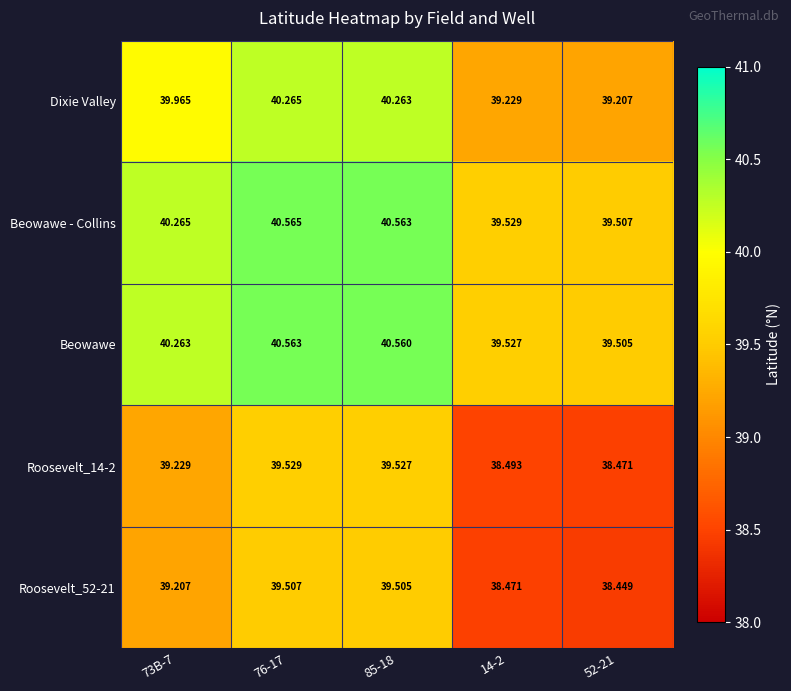

Which series changed the most between 76-17 and 85-18?

Beowawe